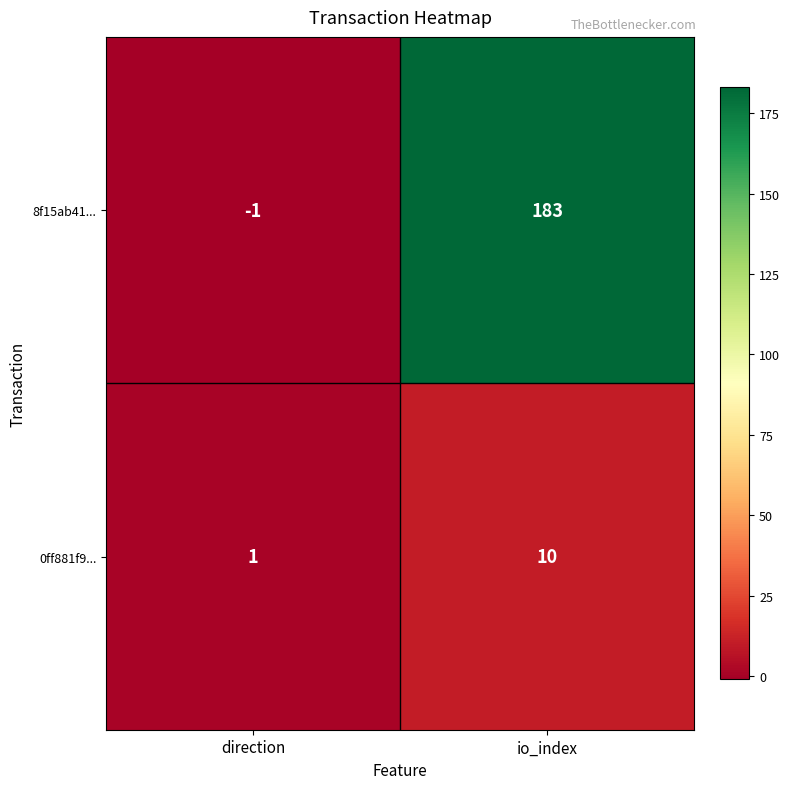

Read the 0ff881f9... value at io_index.

10